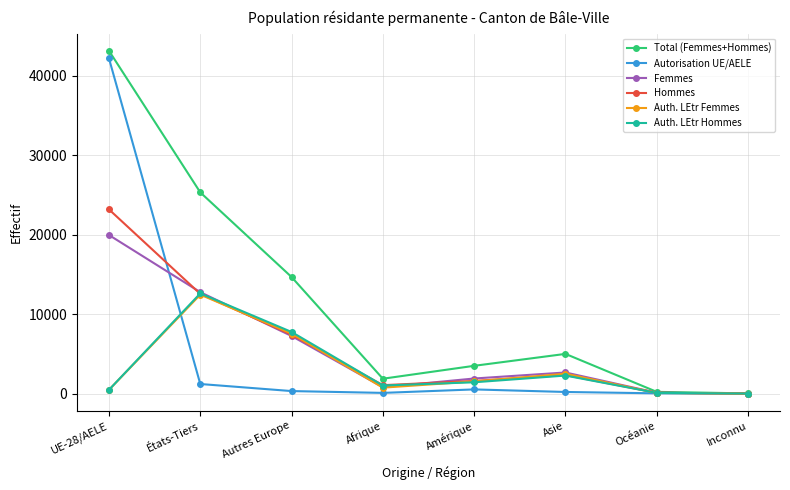

How many series are shown in this chart?

6